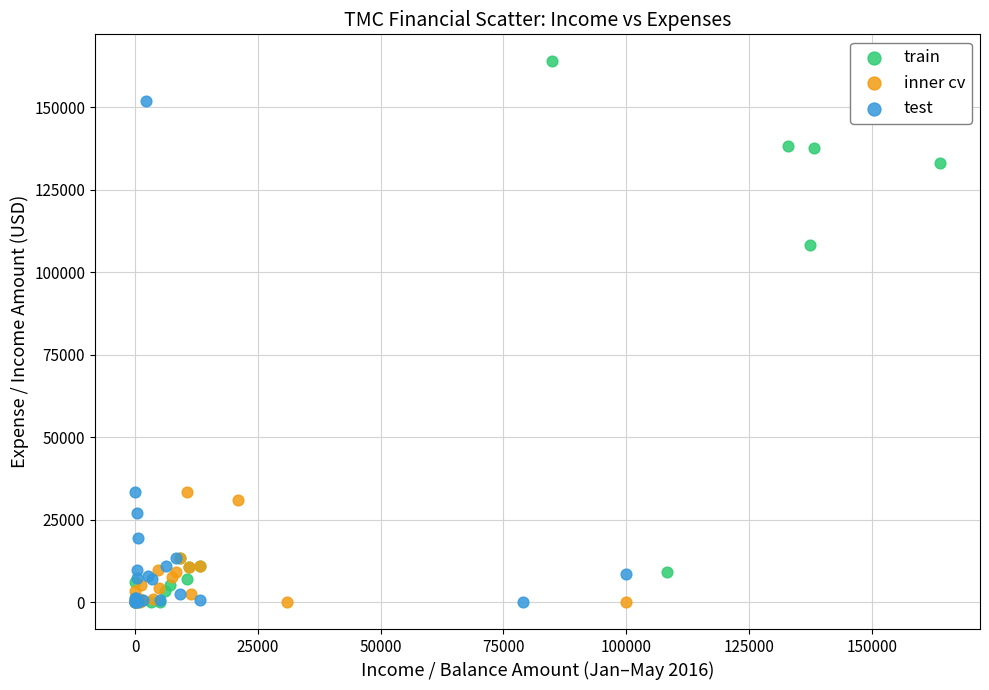

What are all the series names shown in the legend?

train, inner cv, test